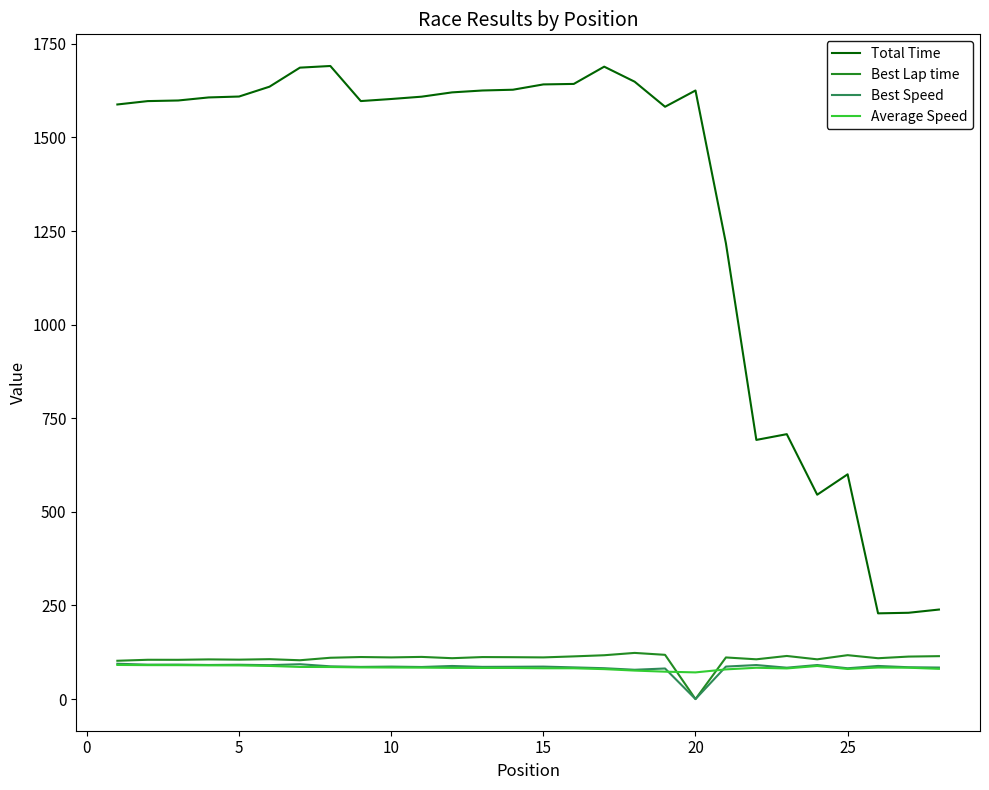

How many lines are shown in the chart?

4